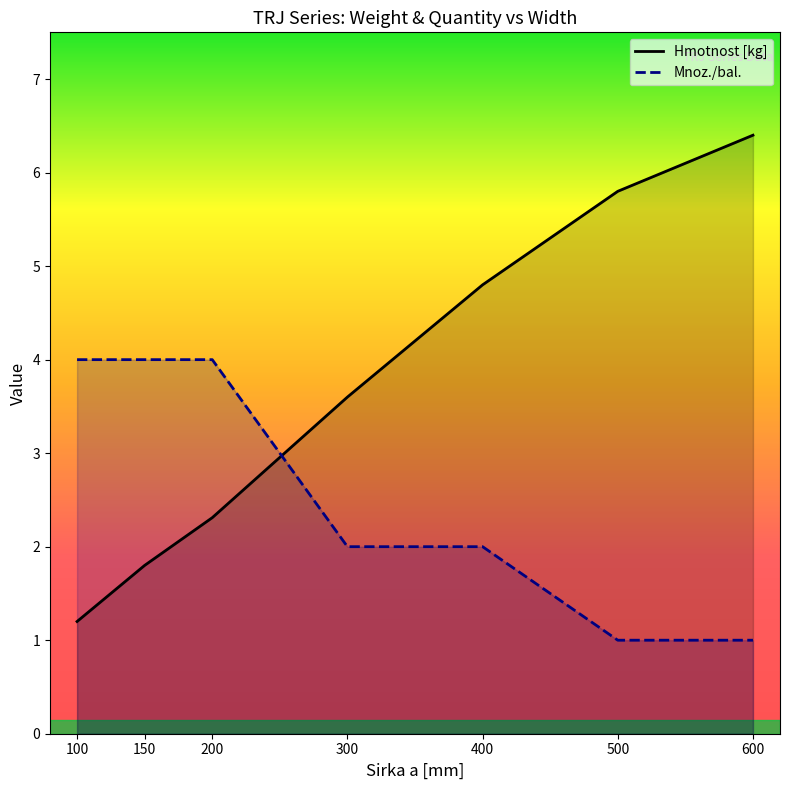

Count the Mnoz./bal. values in the range 1 to 4.

7